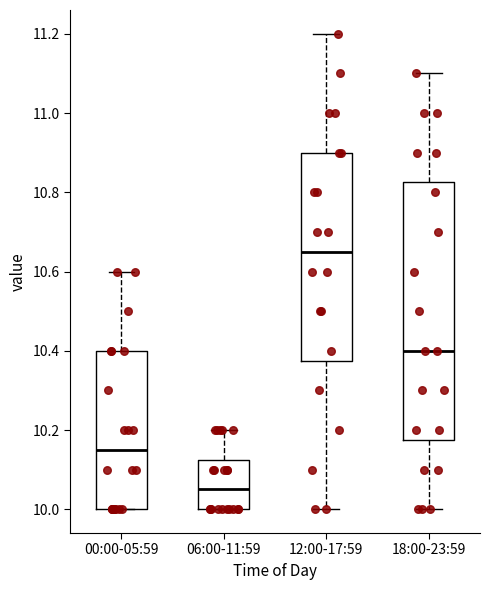

Reading left to right, read every box against the y-axis: the position of its median line, the range the box covers, and the ends of its whiskers. The values are not printed on the chart, so give them approximately, as read against the axis.

00:00-05:59: median 10.16, box 10.00 to 10.40, whiskers 10.00 to 10.60
06:00-11:59: median 10.06, box 10.00 to 10.12, whiskers 10.00 to 10.20
12:00-17:59: median 10.66, box 10.38 to 10.90, whiskers 10.00 to 11.20
18:00-23:59: median 10.40, box 10.18 to 10.82, whiskers 10.00 to 11.10